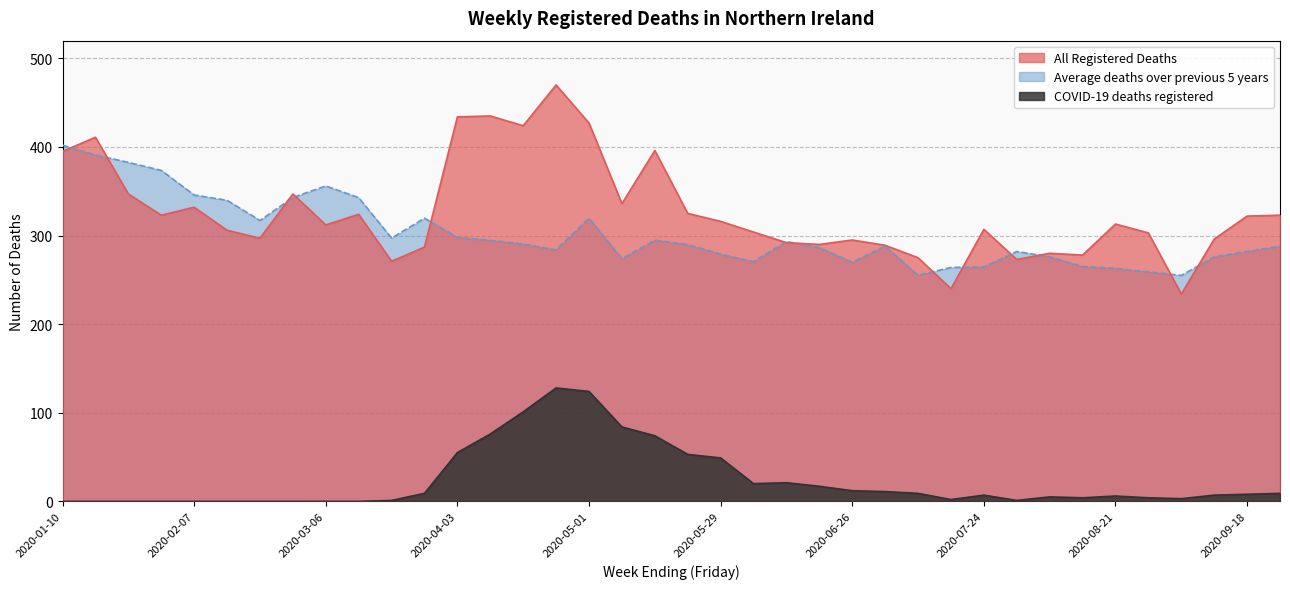

What is the label of the 15th point from the left?

2020-04-17